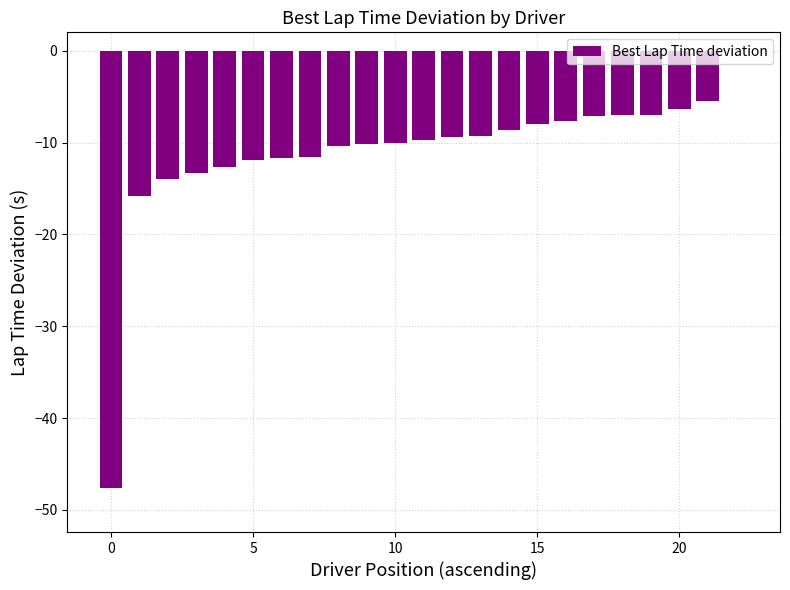

What is the sum of all values?

-254.8